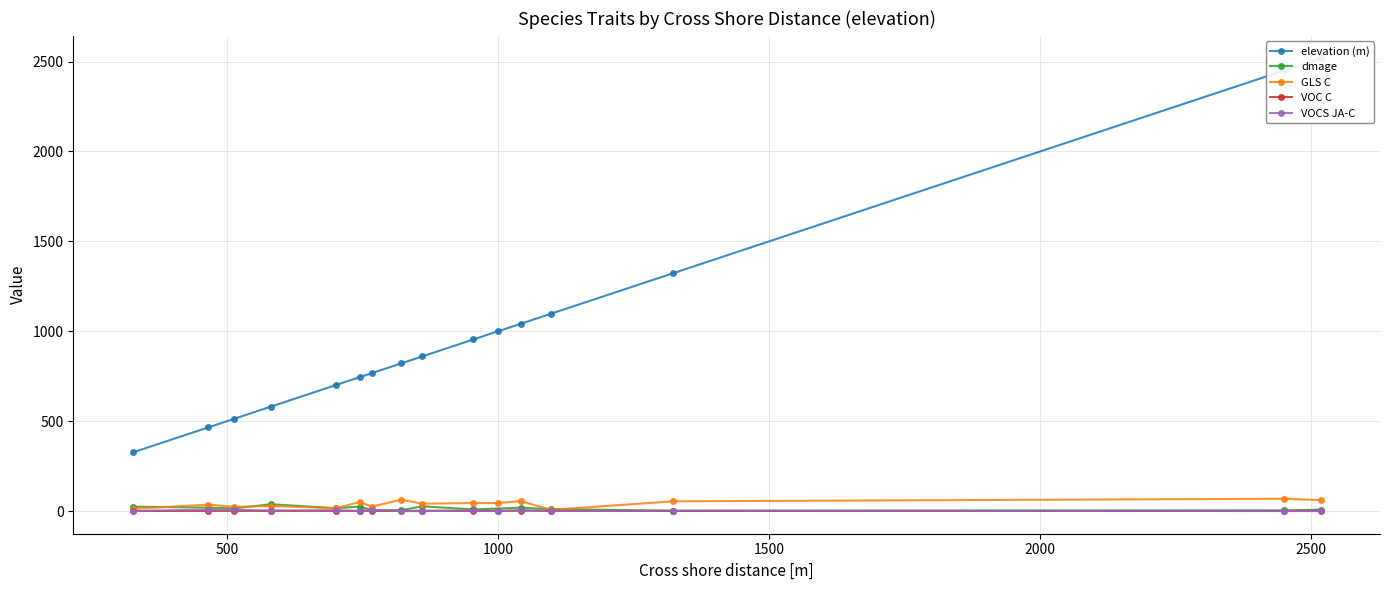

At which category does the data reach its first local valley?

1